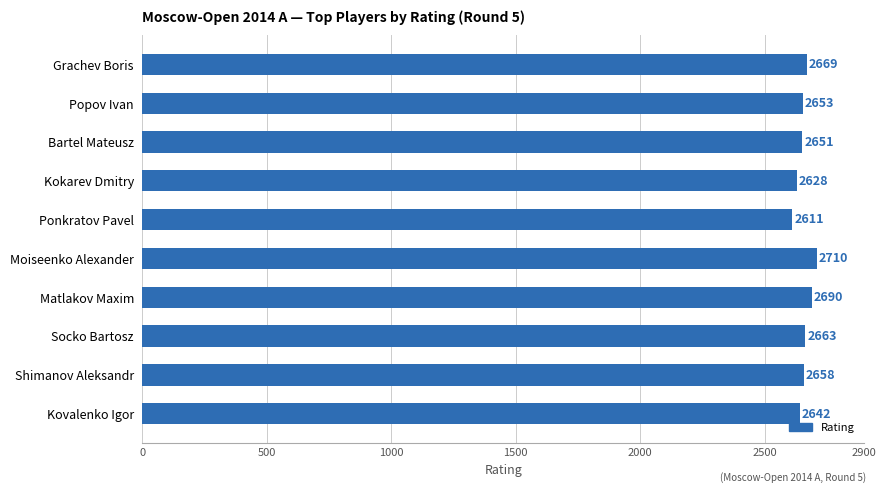

What is the change in value from Socko Bartosz to Grachev Boris?

+6